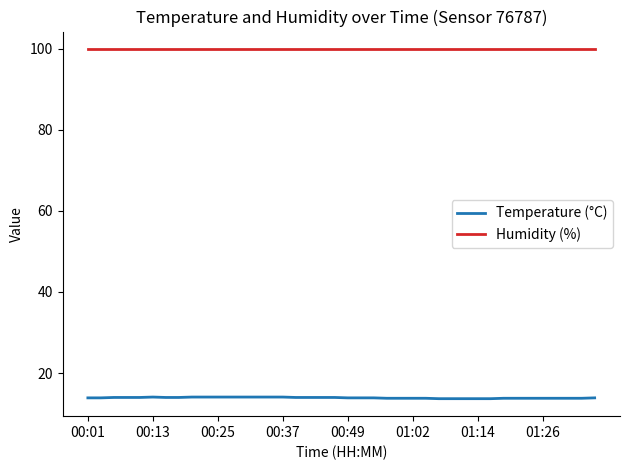

True or false: Temperature (°C) and Humidity (%) cross at least once.

False